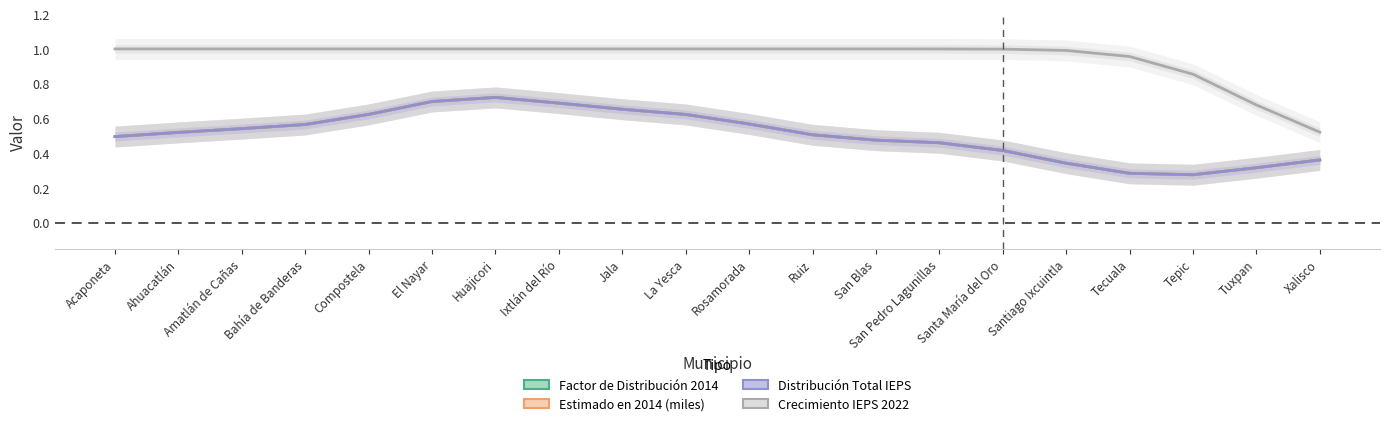

What is the difference between the Distribución Total IEPS values at Jala and Acaponeta?

0.2